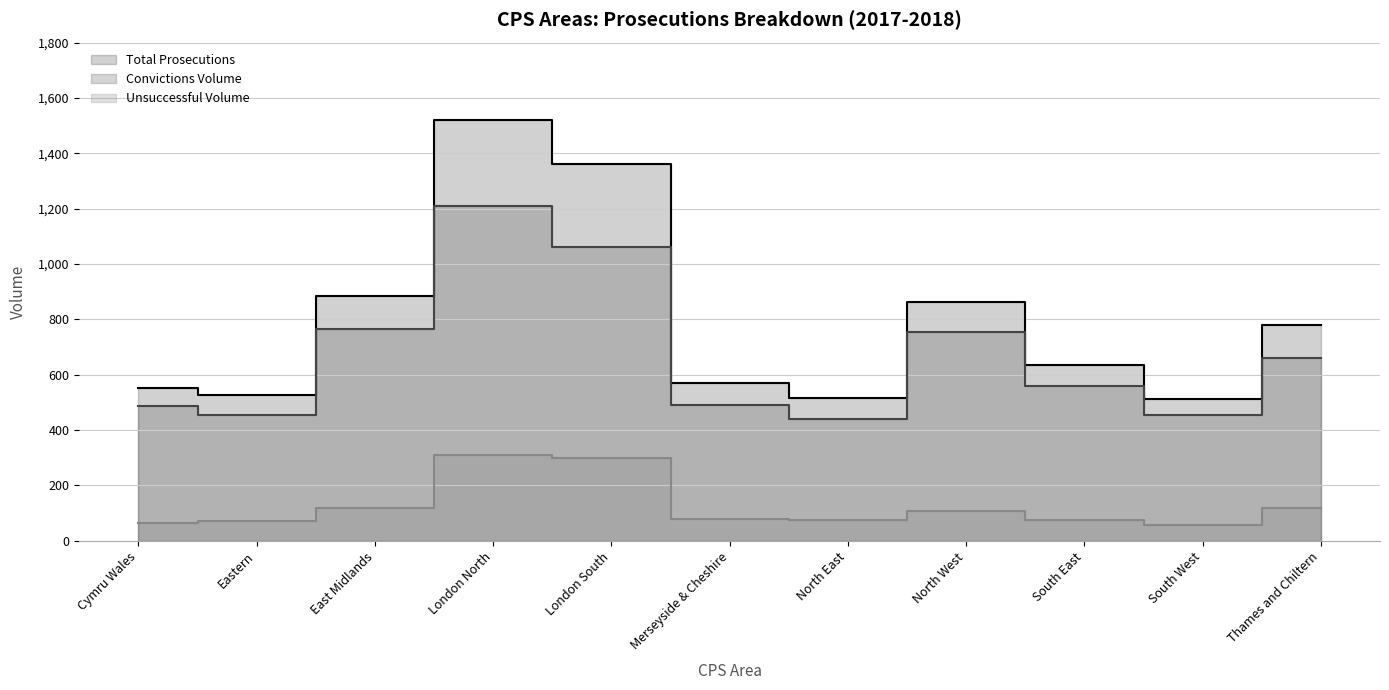

True or false: Total Prosecutions and Unsuccessful Volume intersect in this chart.

False